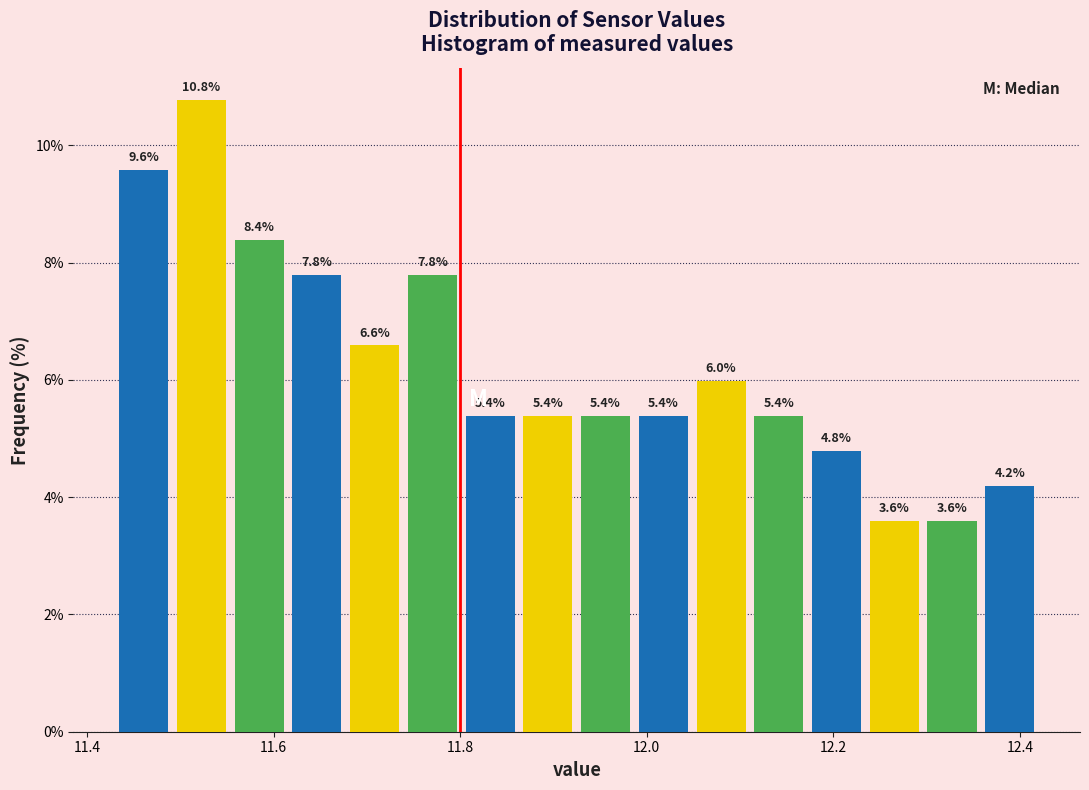

Read against the x-axis, roughly where is the centre of the tallest bar?

11.52